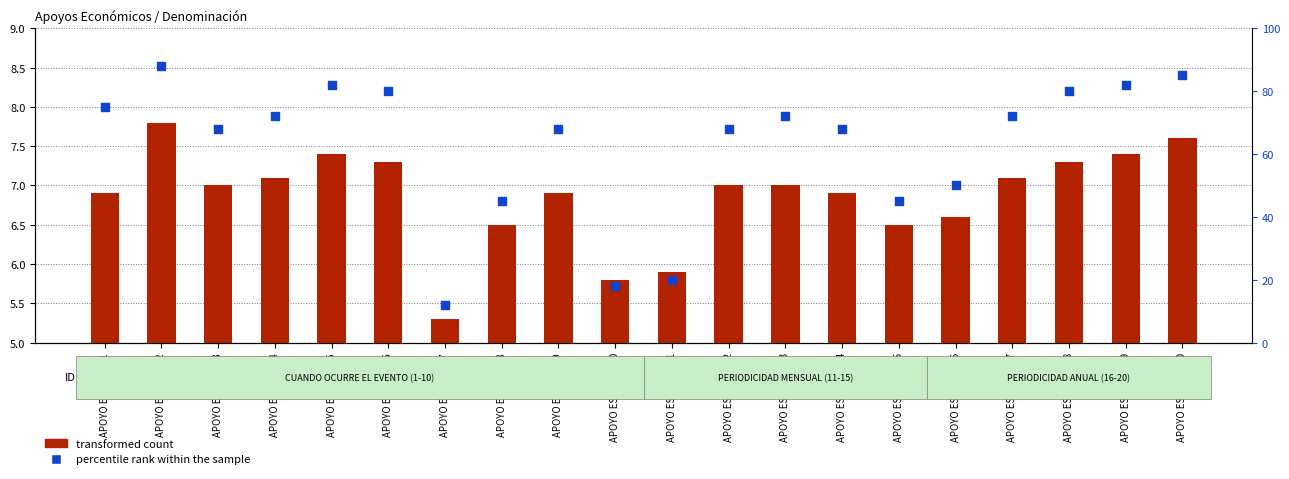

Is the value of percentile rank within the sample at APOYO ESCOLAR 15 greater than the value of transformed count at APOYO ESCOLAR 9?

Yes